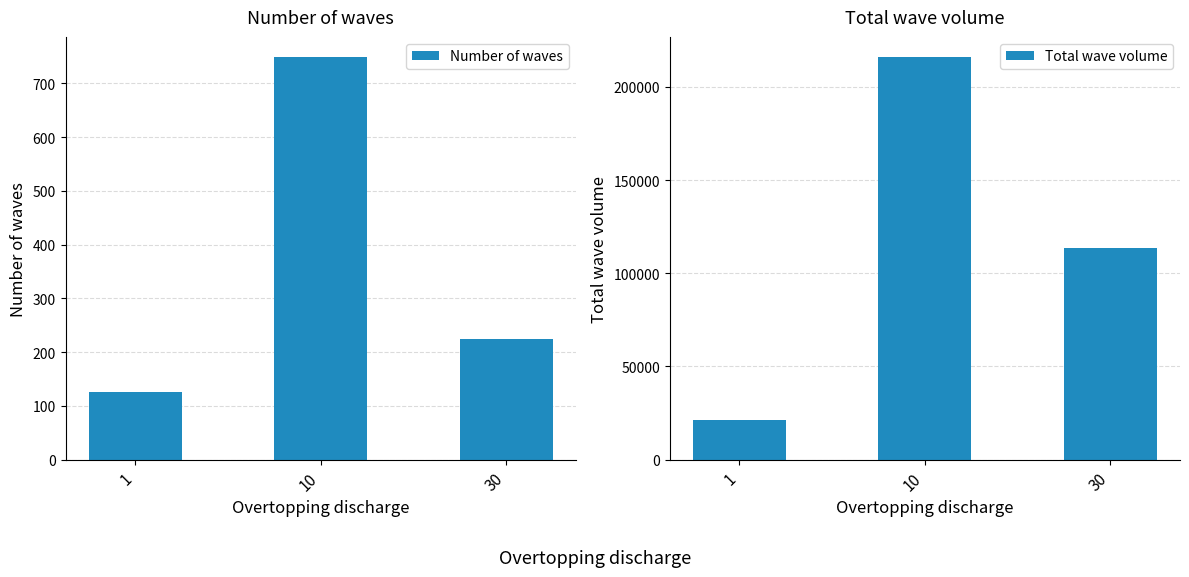

At which category does the chart reach its minimum across all series?

1